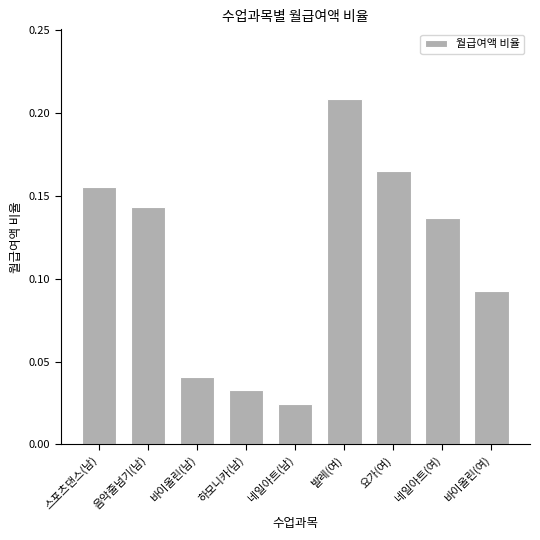

What is the label of the 6th bar from the left?

발레(여)